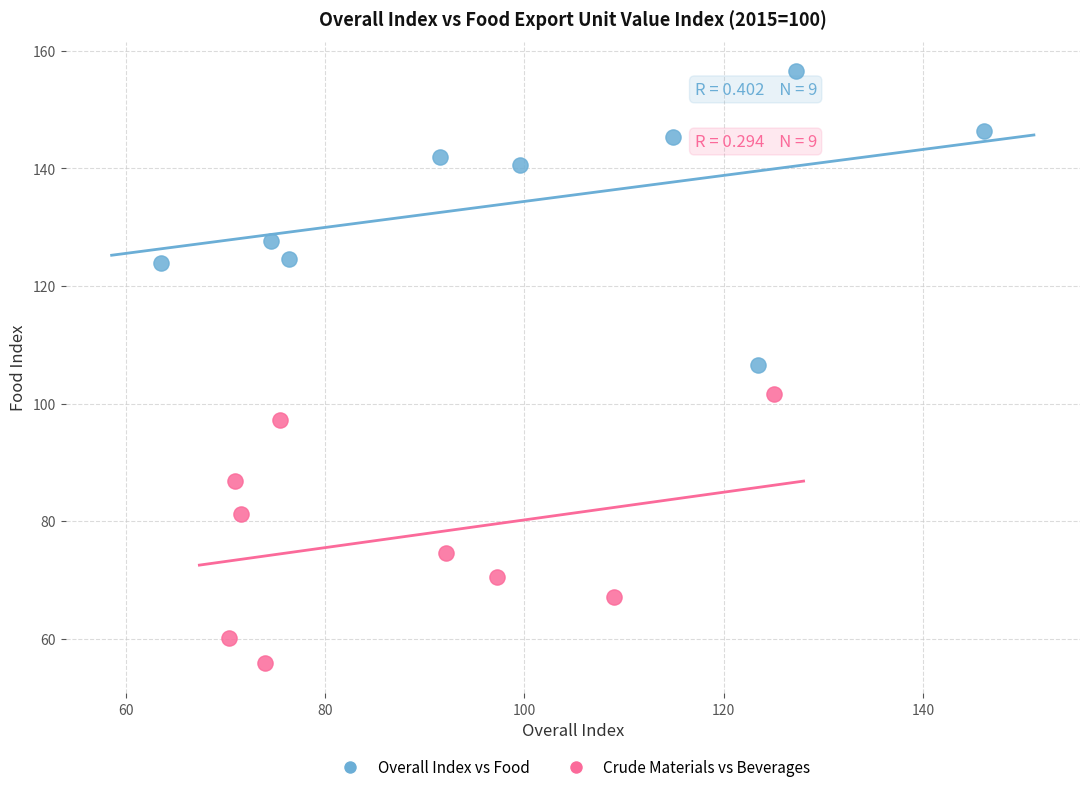

Which series contains the highest Y value?

Overall Index vs Food